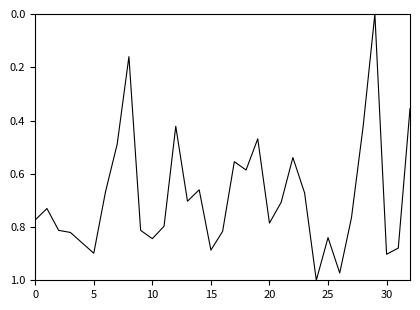

How many points are lower than both their immediate neighbors (excluding endpoints)?

9